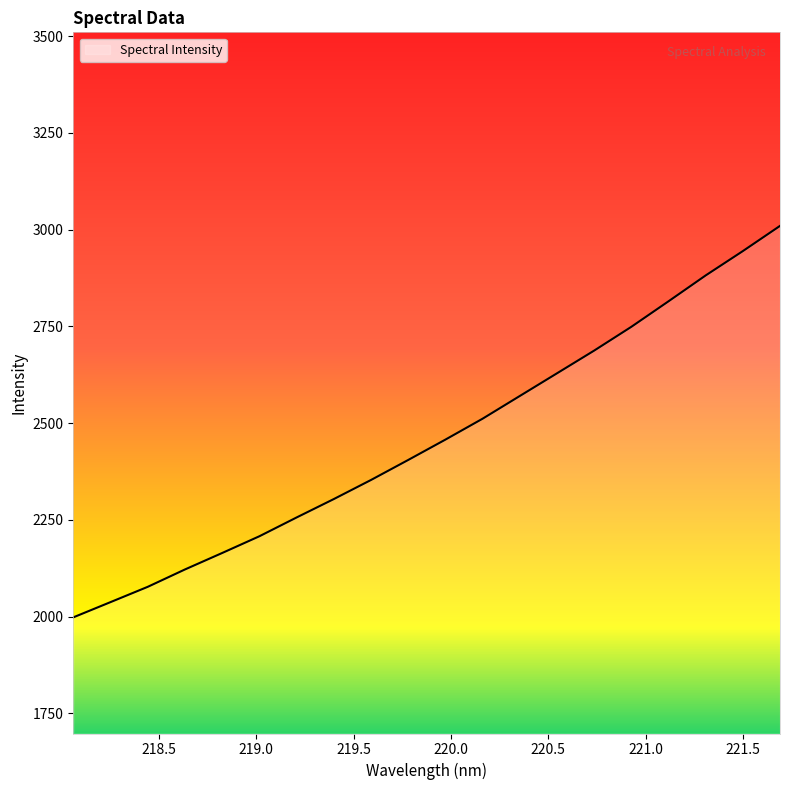

What is the maximum value shown in the chart?

3009.5